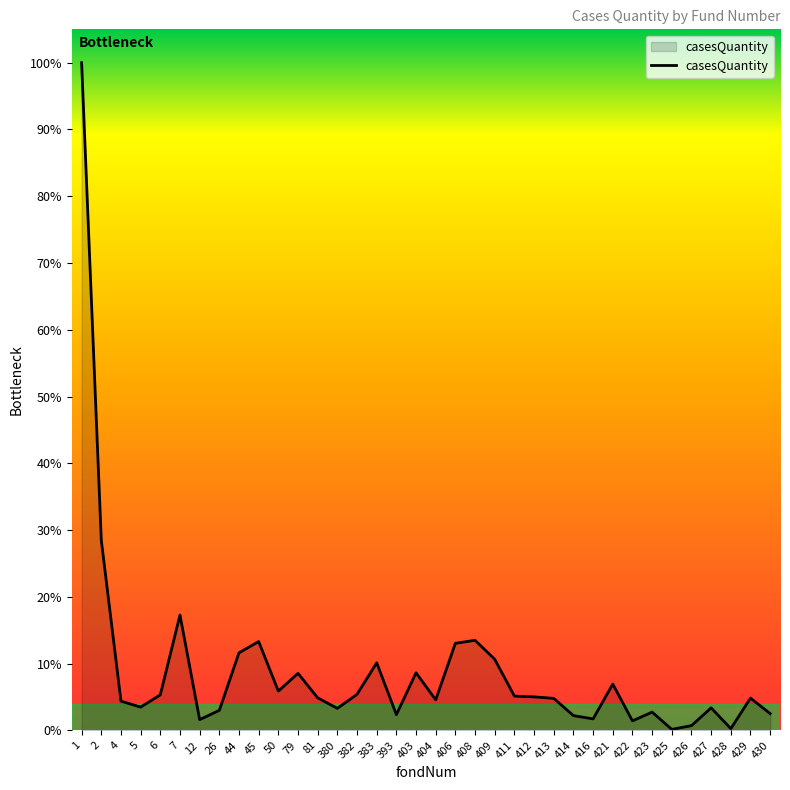

Is this an area chart (filled region under the line)?

Yes